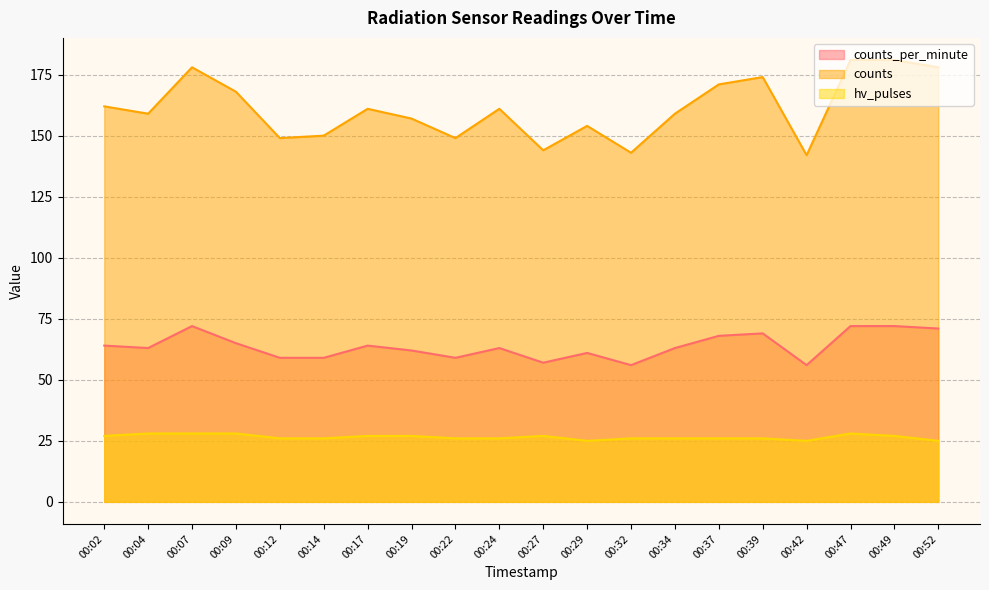

What is the total value across all series at 00:12?

234